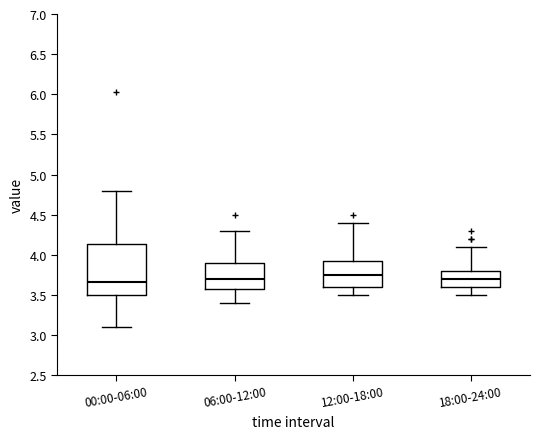

Comparing the boxes themselves (not the whiskers), which one is the tallest?

00:00-06:00